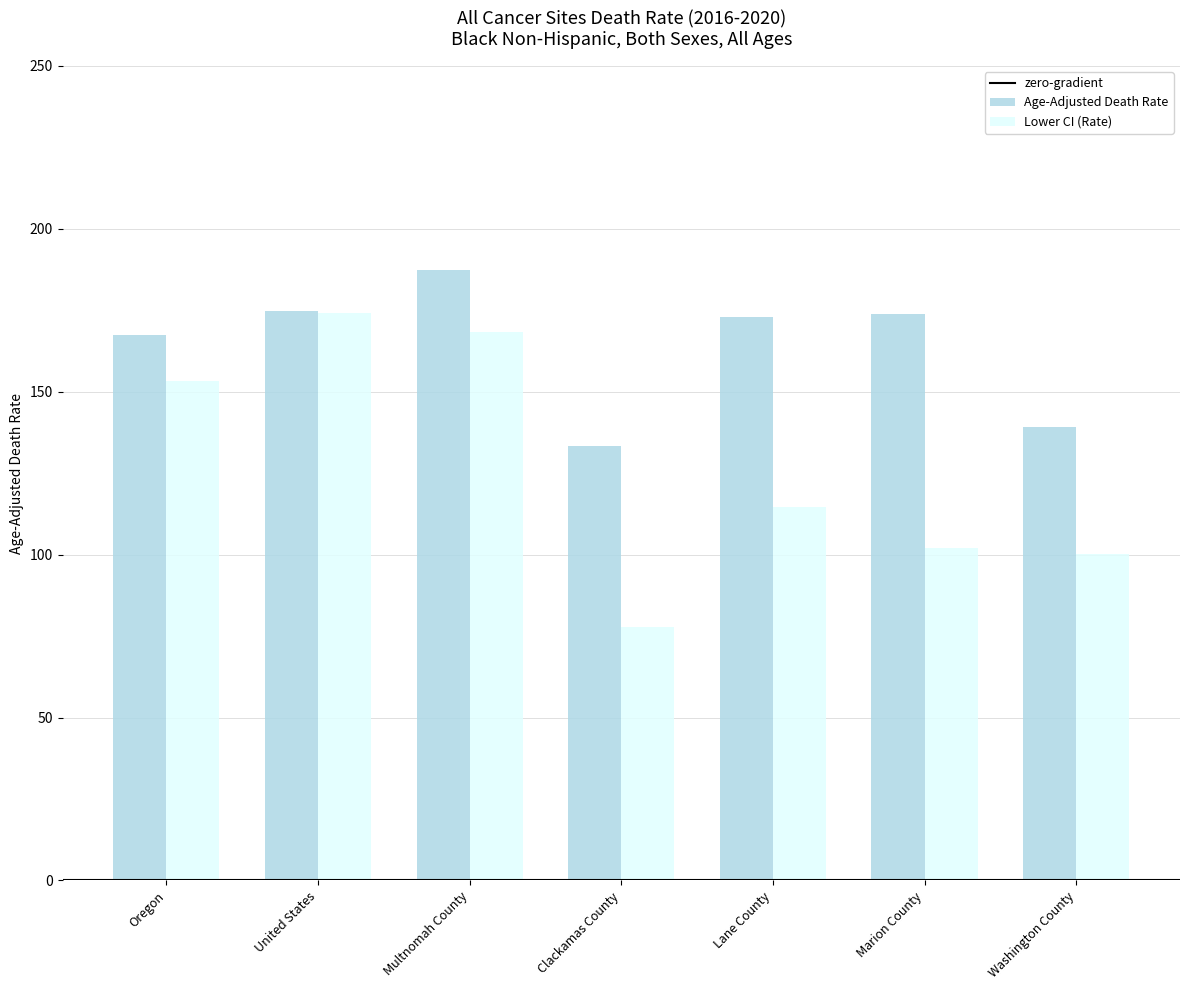

List the series in order of their peak value, highest first.

Age-Adjusted Death Rate, Lower CI (Rate)